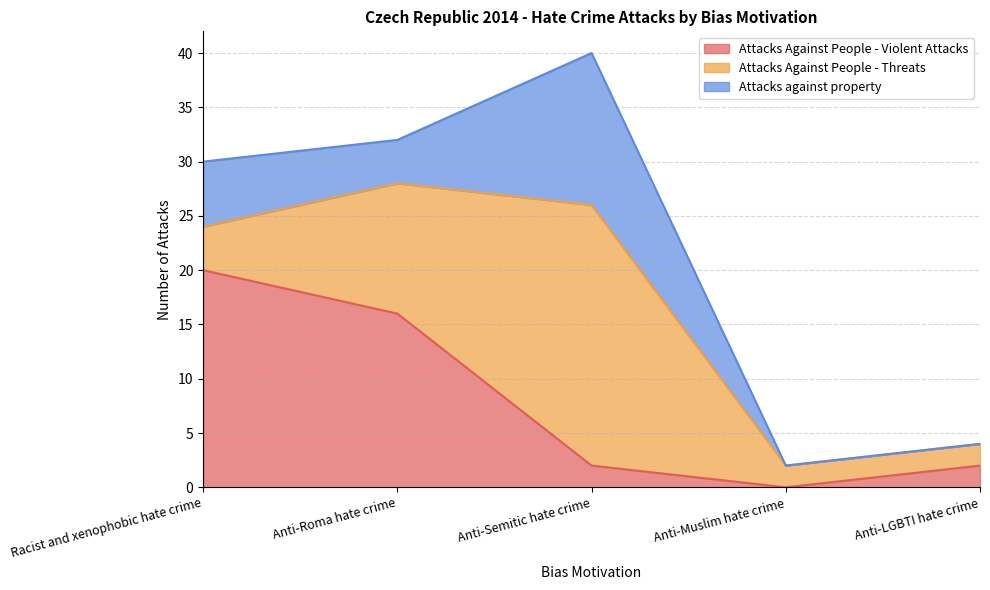

At Anti-LGBTI hate crime, list the series in order from largest to smallest.

Attacks Against People - Violent Attacks, Attacks Against People - Threats, Attacks against property